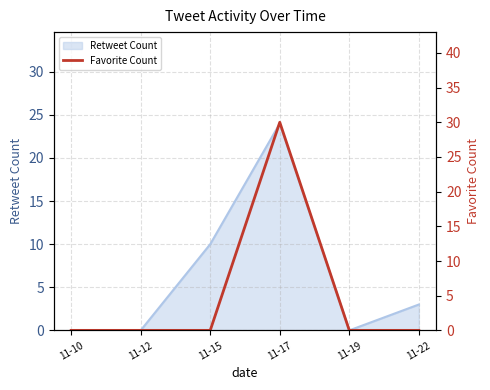

List the labels in order of value, largest first.

11-17, 11-10, 11-12, 11-15, 11-19, 11-22